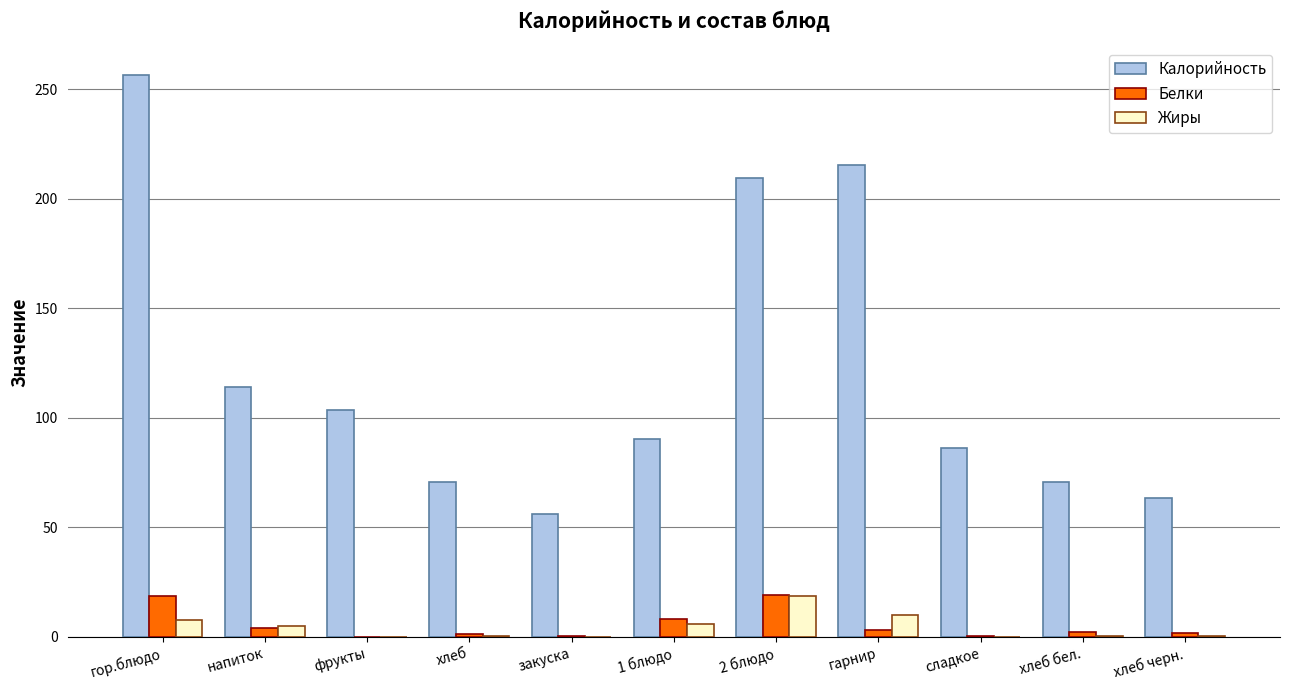

Is the value of Белки at 2 блюдо greater than the value of Калорийность at 1 блюдо?

No